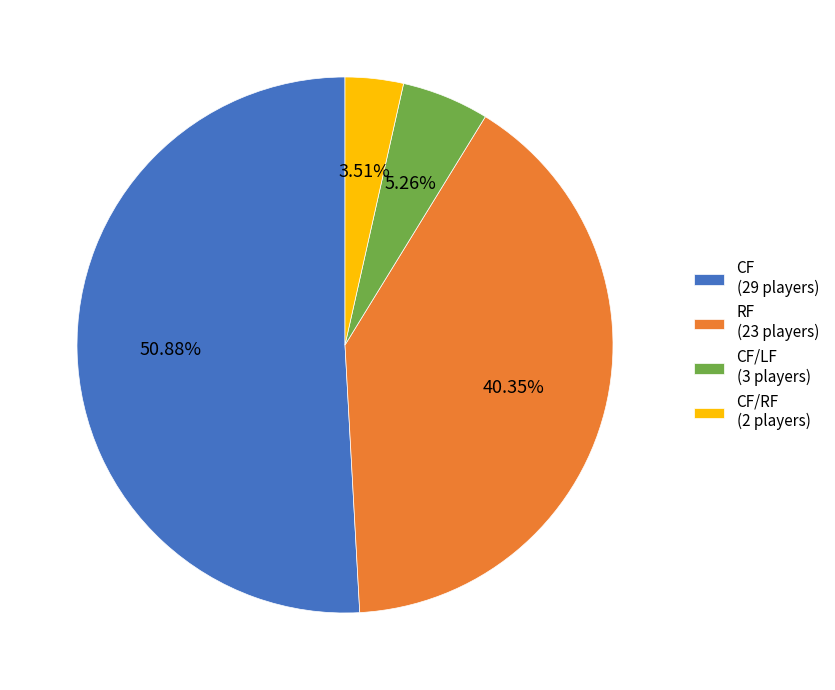

Approximately how many times larger is the value at RF (23 players) compared to CF/LF (3 players)?

7.7